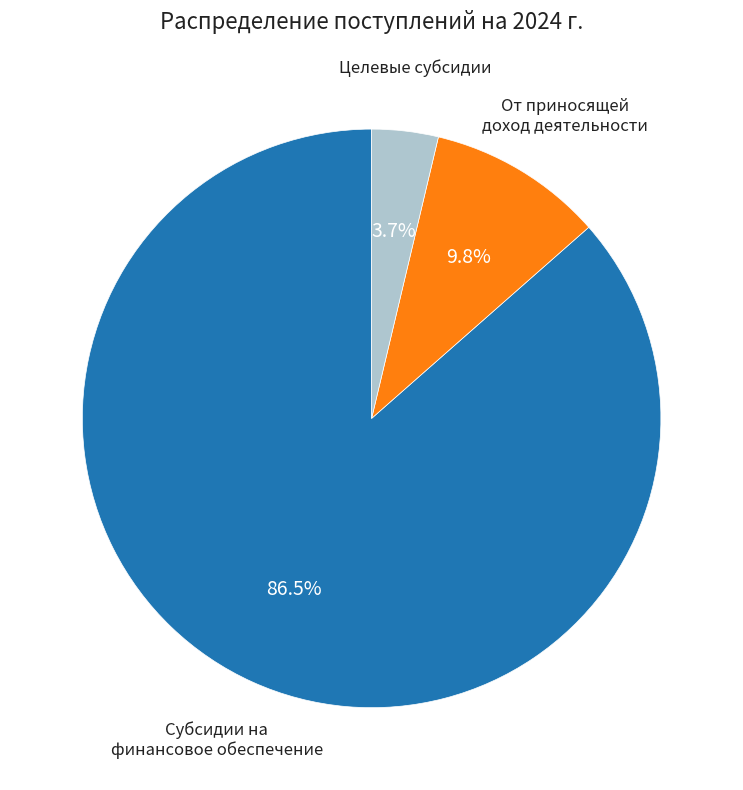

Is there any slice that represents more than half of the pie?

Yes